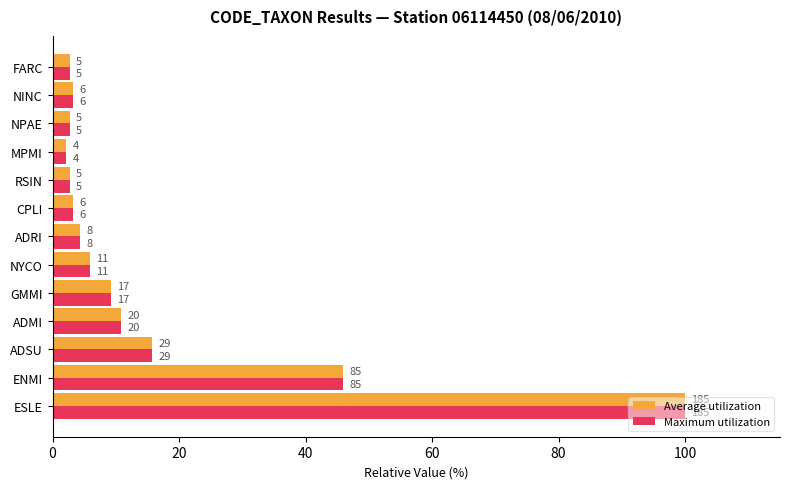

List the series in order of their peak value, highest first.

Average utilization, Maximum utilization